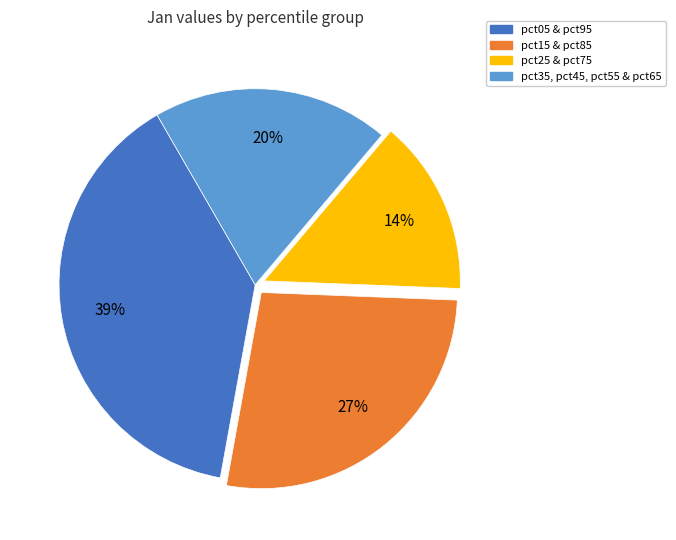

Which slice is the smallest?

pct25 & pct75